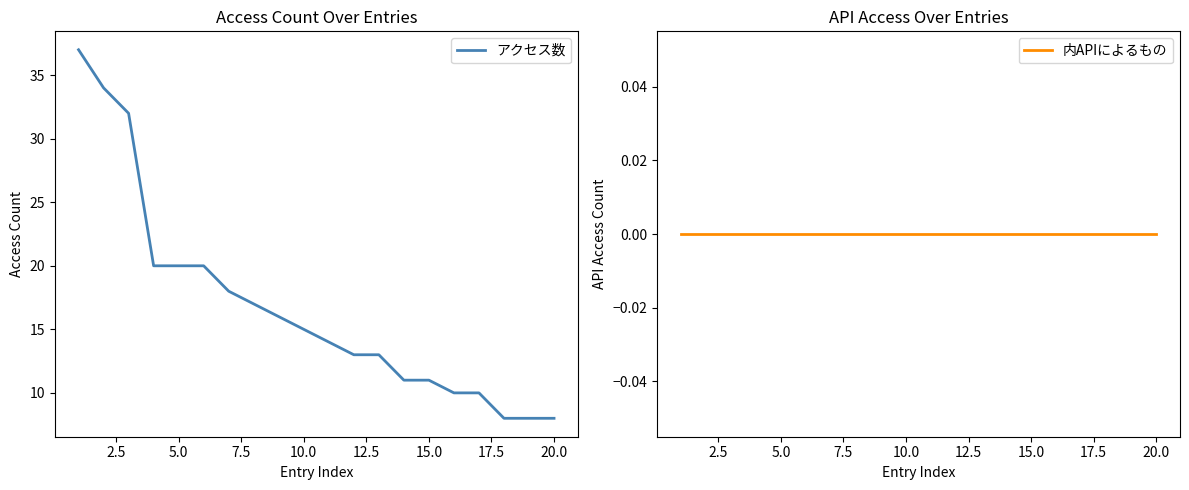

What is the maximum value for アクセス数?

37